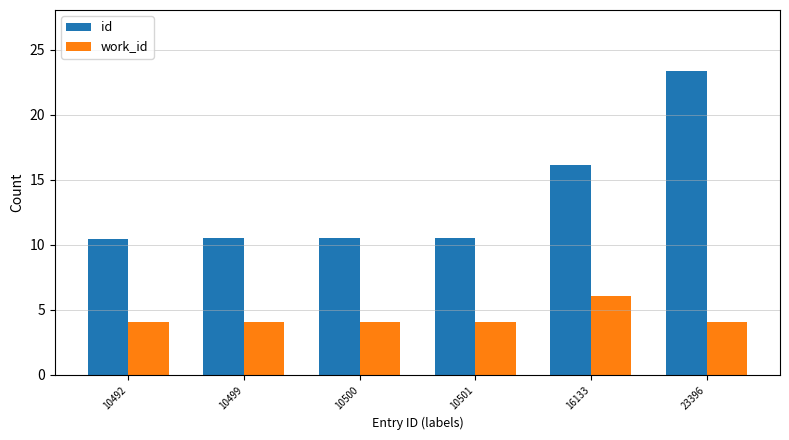

What is the value of the id bar at the 4th from the left?

10.5